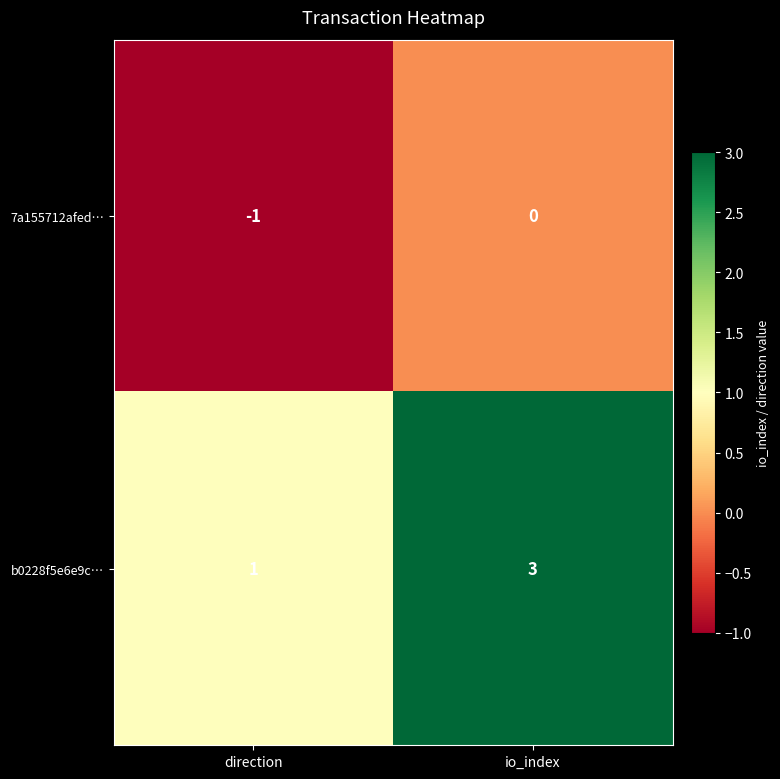

The value of 7a155712afed… at io_index is 1. True or false?

False